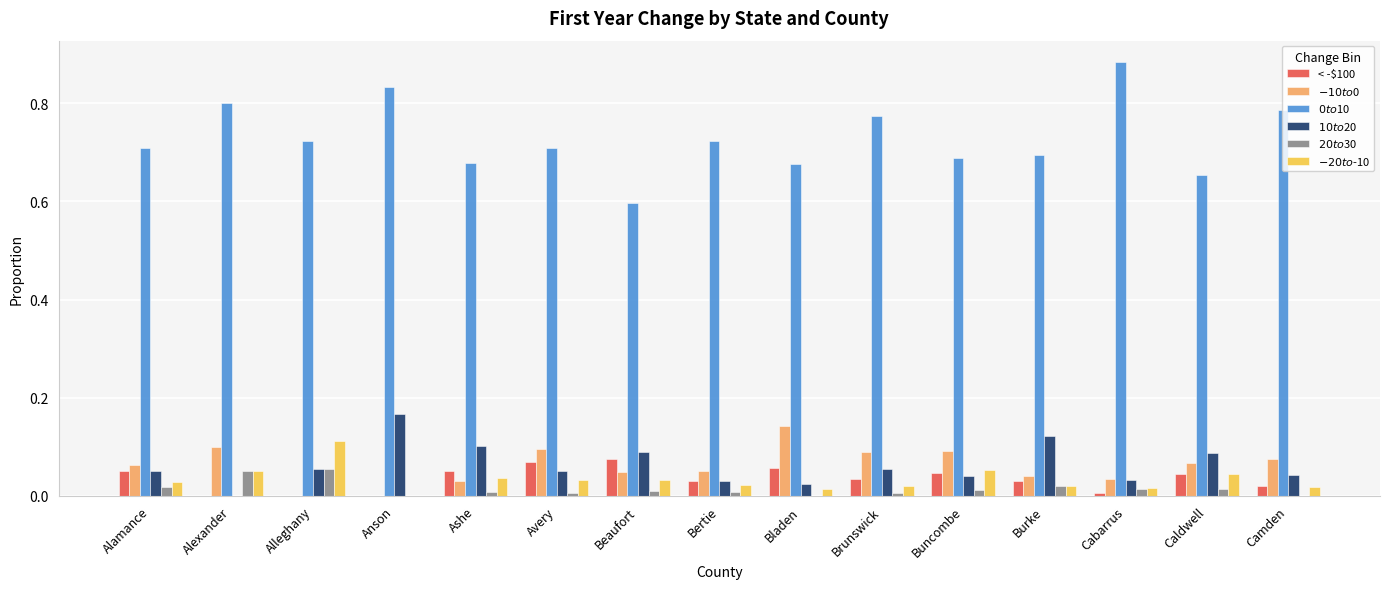

The value of < -$100 at Buncombe is 0.0. True or false?

True